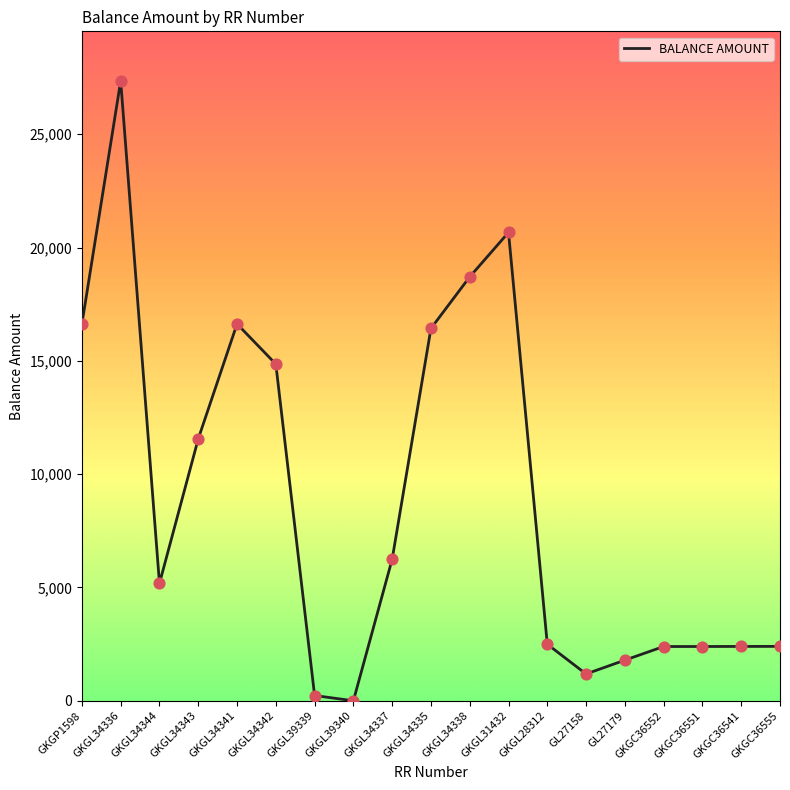

What is the ratio of the value at GKGL28312 to the value at GKGL34336?

0.1